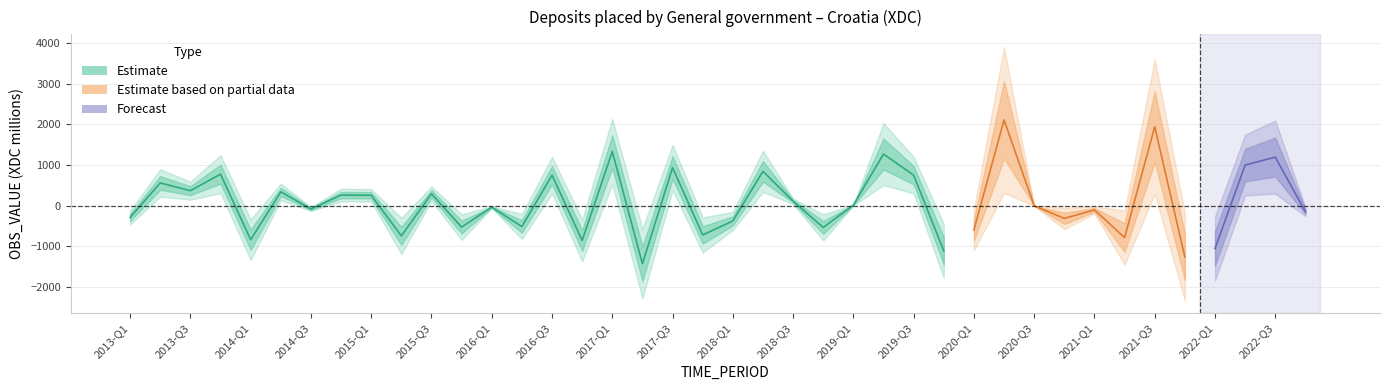

What is the value of the 19th point from the left?

935.1